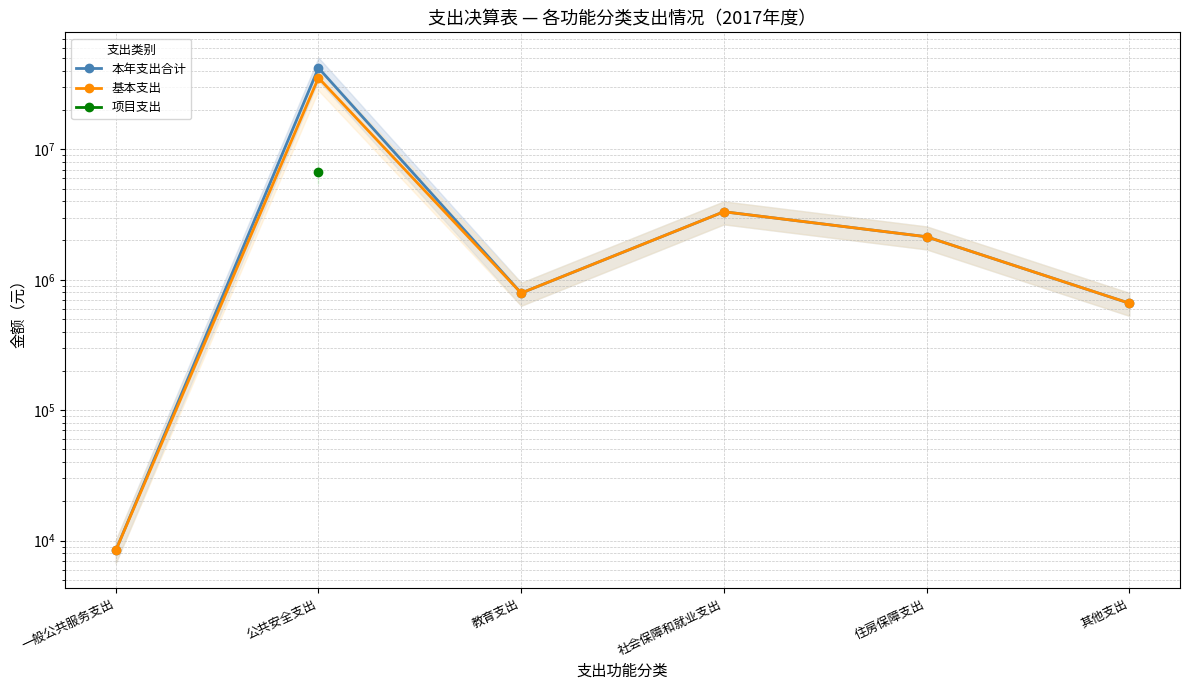

At which category does 基本支出 reach its first local peak?

公共安全支出